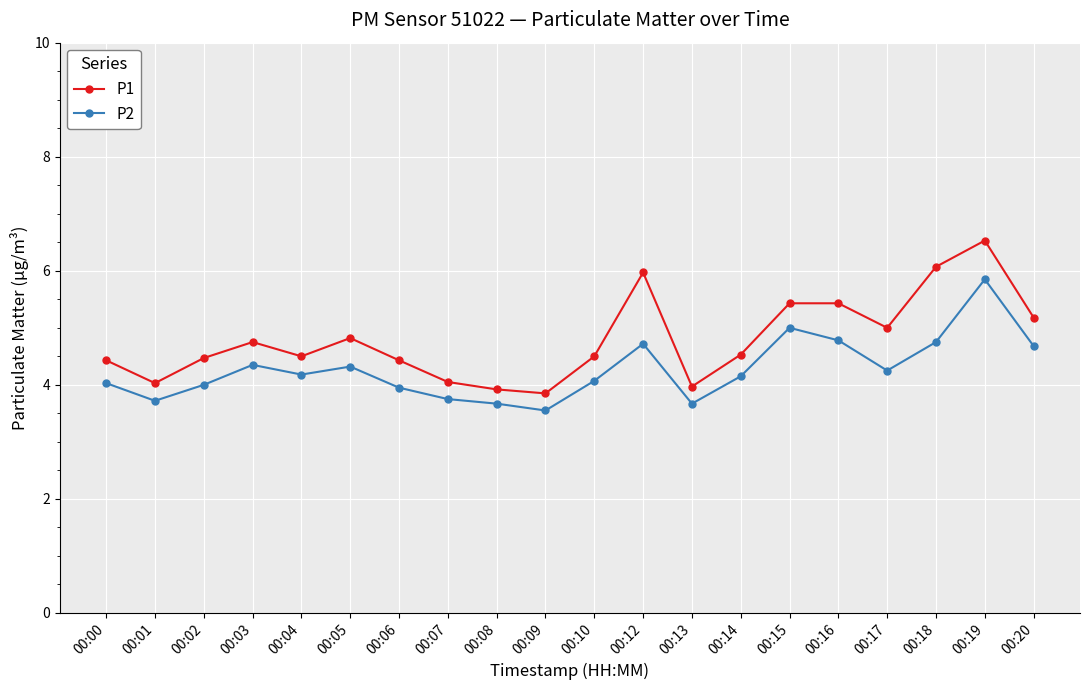

Which series changed the most between 00:10 and 00:18?

P1